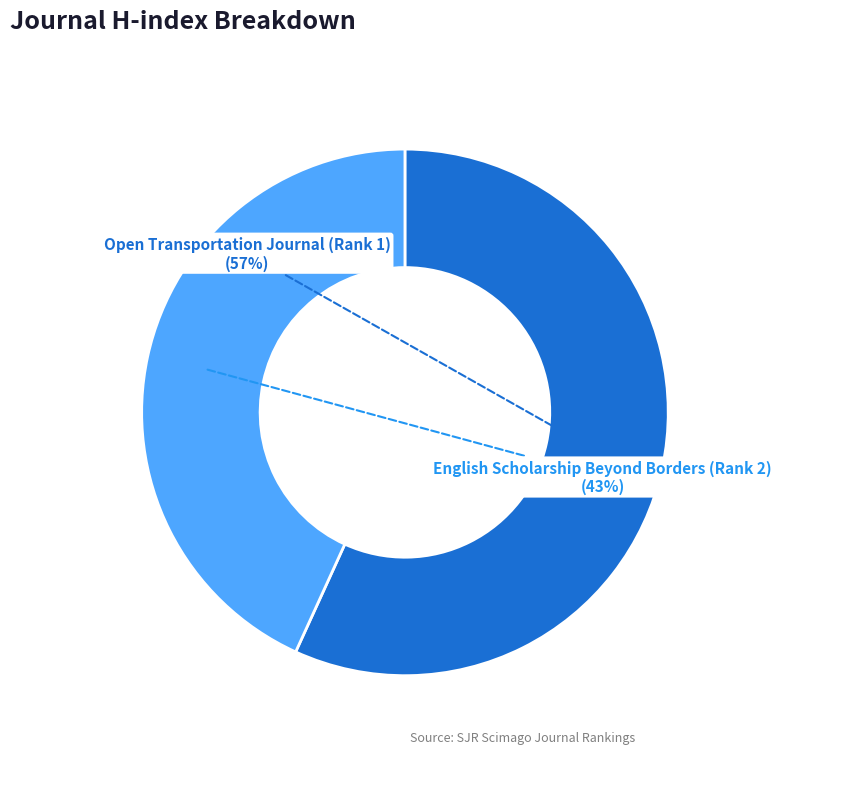

To the nearest percent, what is the combined percentage of Open Transportation Journal (Rank 1) and English Scholarship Beyond Borders (Rank 2)?

100%